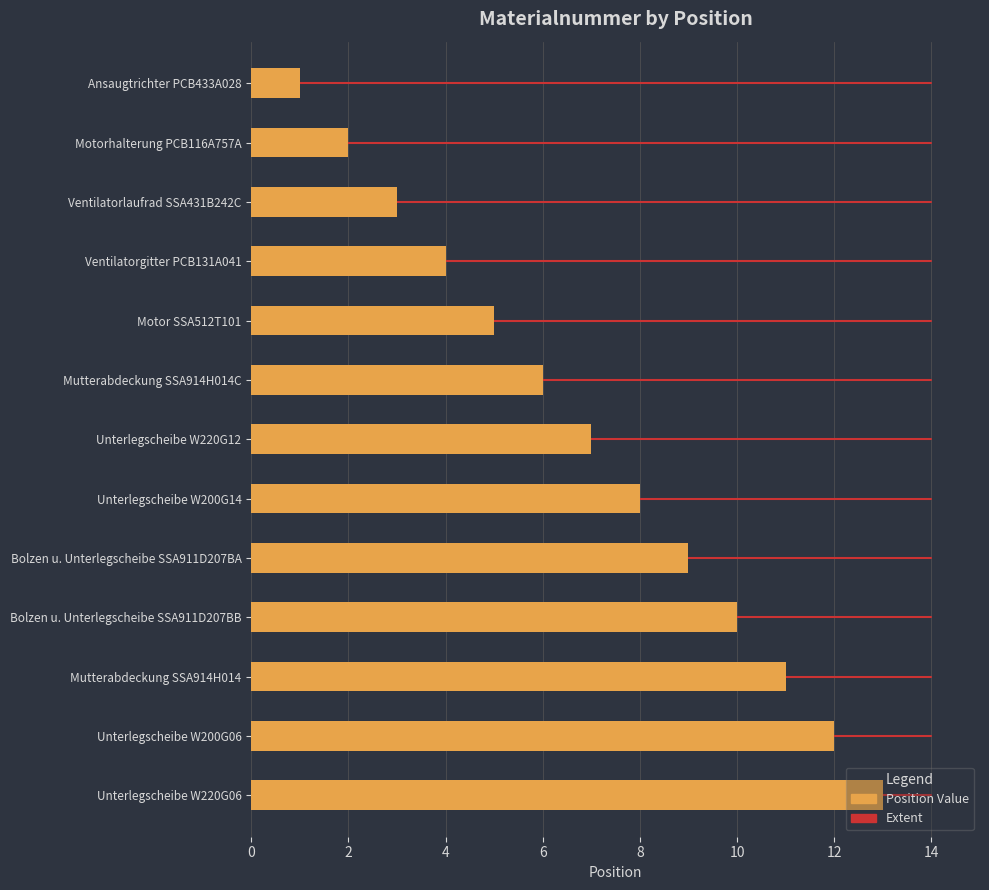

How many values exceed 7?

6